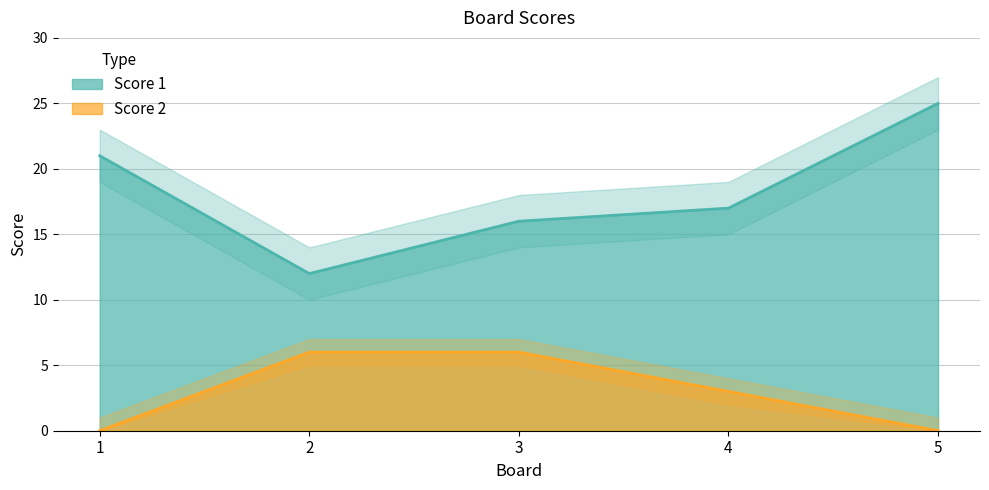

Reading left to right, list all the values displayed in this chart.

Score 1: 1=21	2=12	3=16	4=17	5=25
Score 2: 1=0	2=6	3=6	4=3	5=0